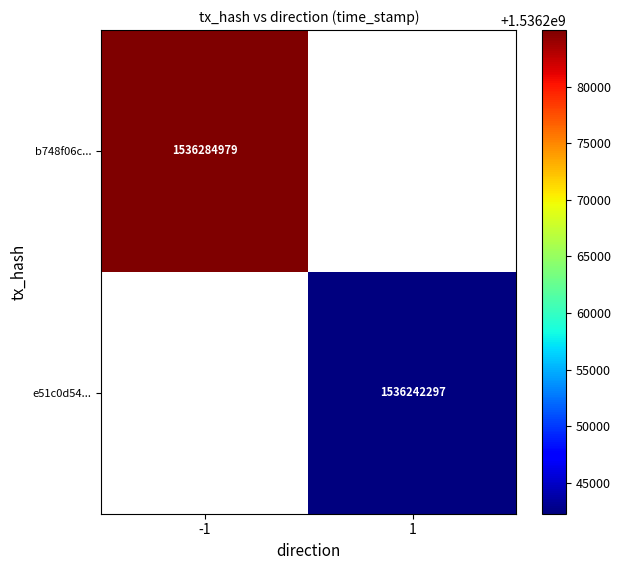

True or false: b748f06c... has a value of 2623203574 at -1.

False